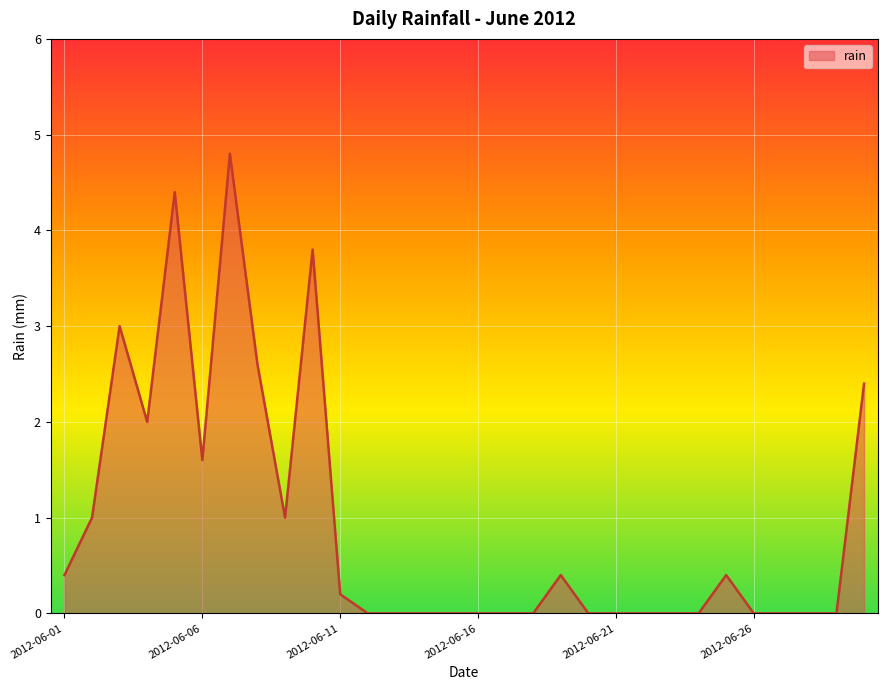

Reading left to right, what are all the values shown in this chart?

0.4	1.0	3.0	2.0	4.4	1.6	4.8	2.6	1.0	3.8	0.2	0.0	0.0	0.0	0.0	0.0	0.0	0.0	0.4	0.0	0.0	0.0	0.0	0.0	0.4	0.0	0.0	0.0	0.0	2.4